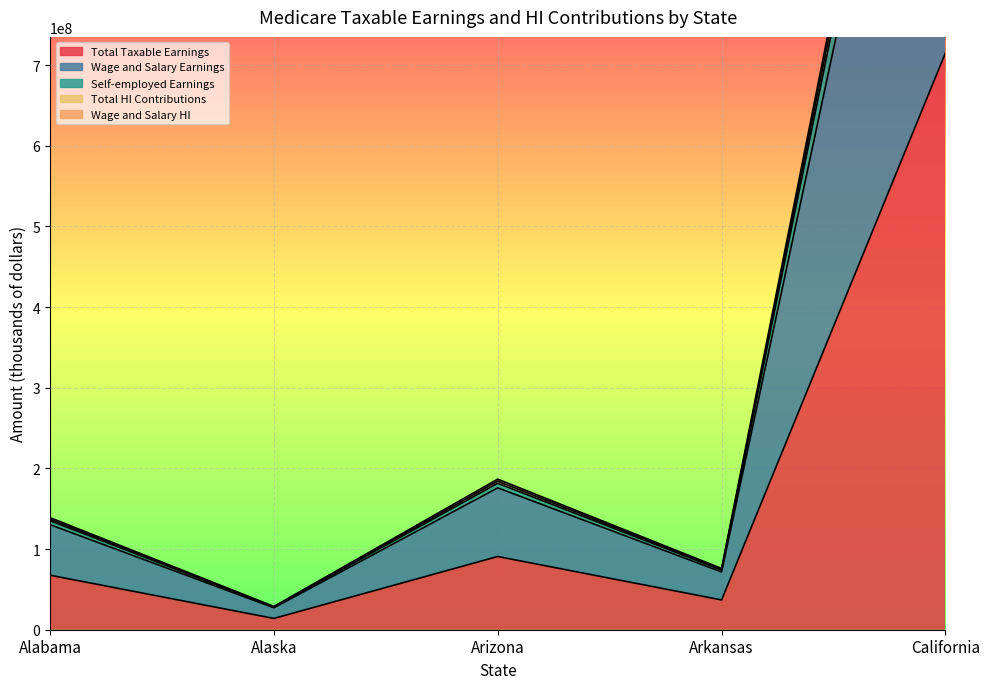

At which category does the chart reach its minimum across all series?

Alaska